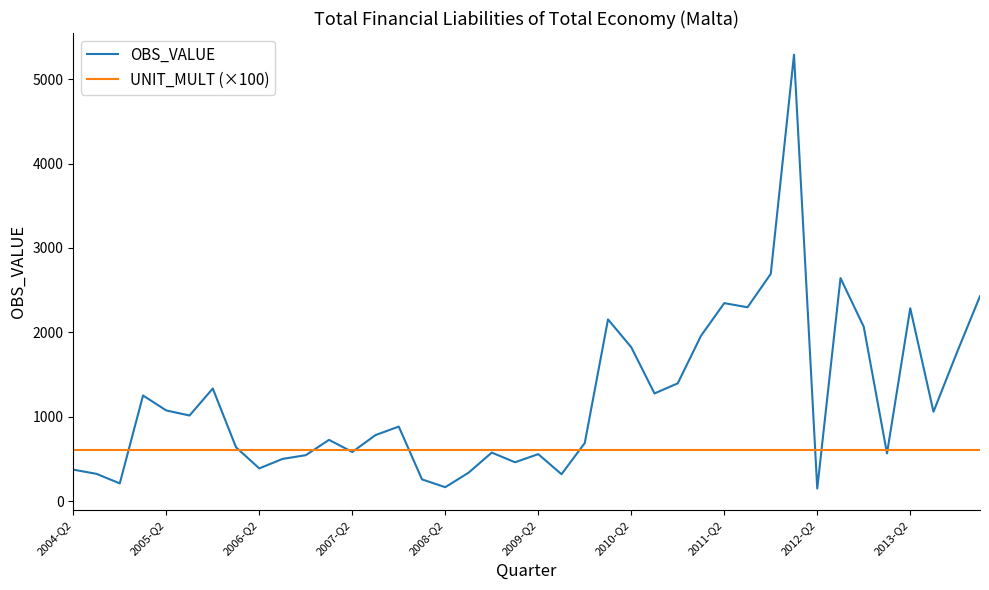

What is the greatest value displayed?

5289.3